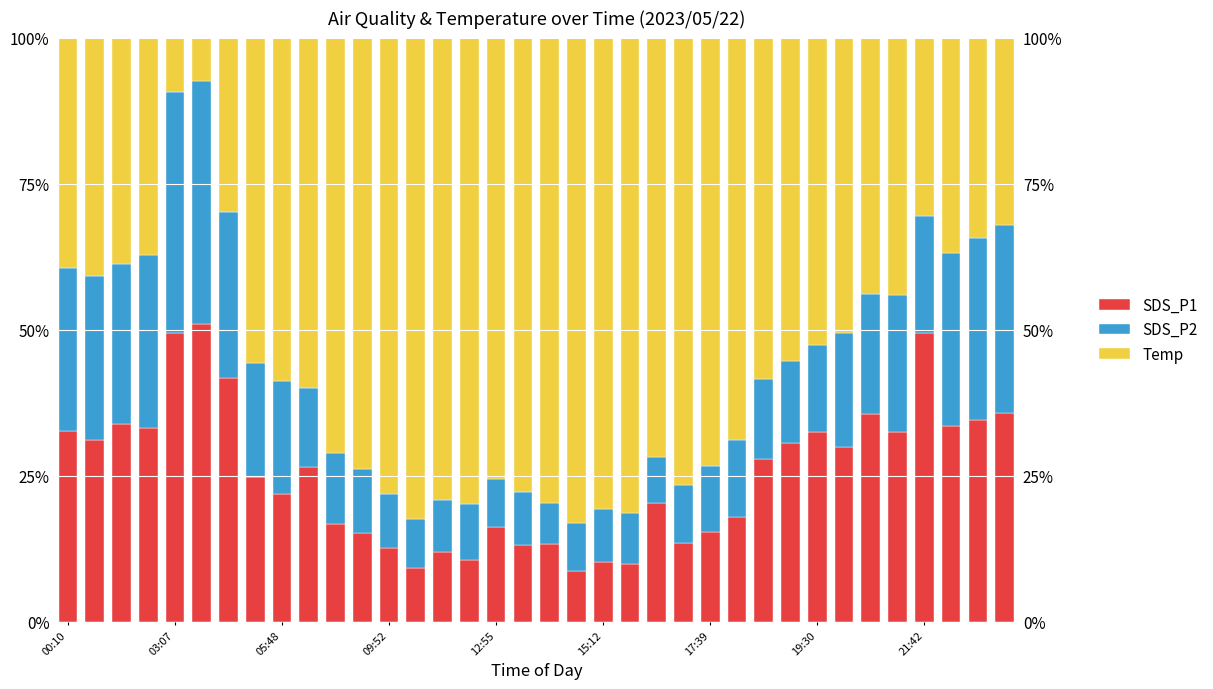

What is the value of the SDS_P2 bar at the 1st from the left?

27.8